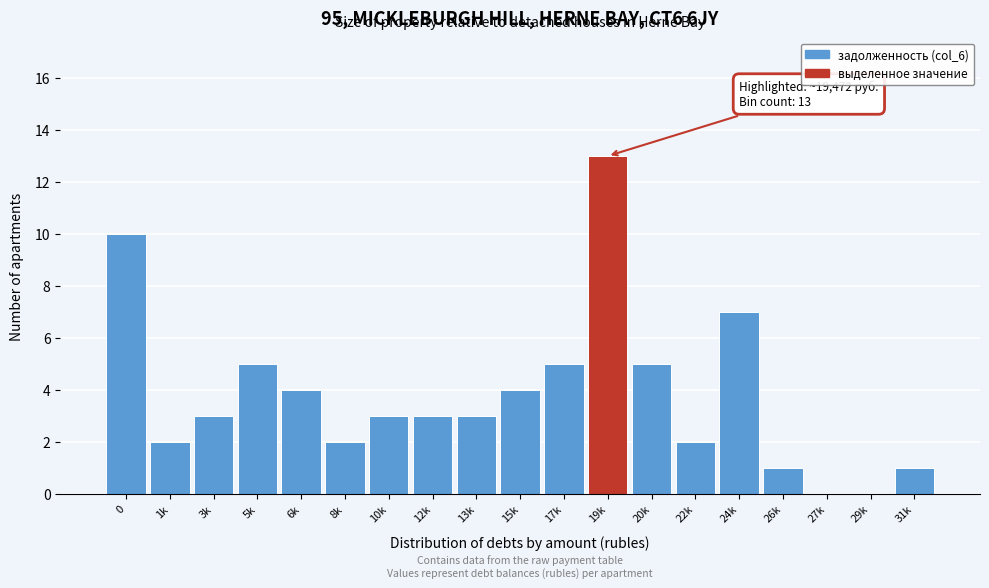

Reading left to right, what are all the values shown in this chart?

0=10	1k=2	3k=3	5k=5	6k=4	8k=2	10k=3	12k=3	13k=3	15k=4	17k=5	19k=13	20k=5	22k=2	24k=7	26k=1	27k=0	29k=0	31k=1